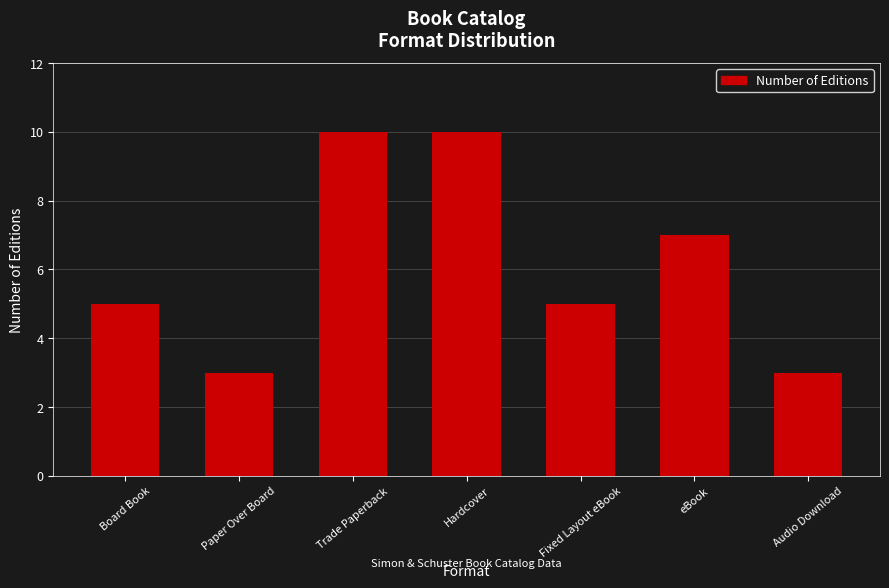

What is the change in value from Fixed Layout eBook to Audio Download?

-2